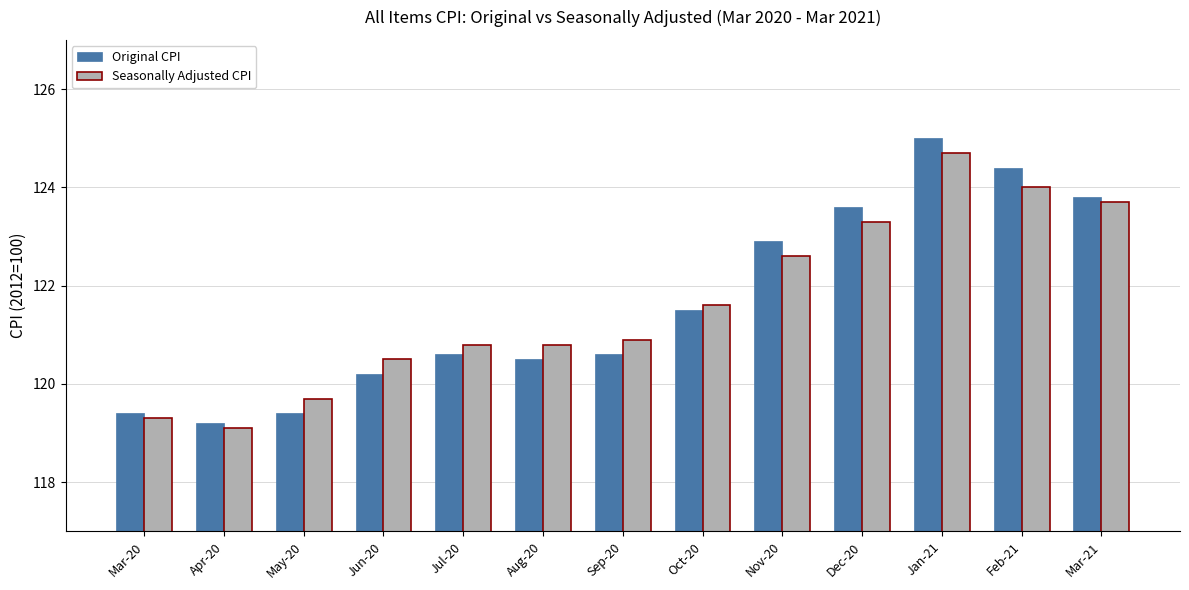

Between Jul-20 and Dec-20, which series saw the biggest shift?

Original CPI